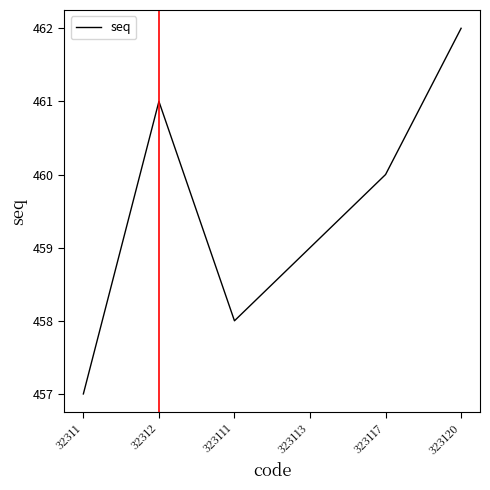

True or false: the data has more than 0 interior local peaks.

True